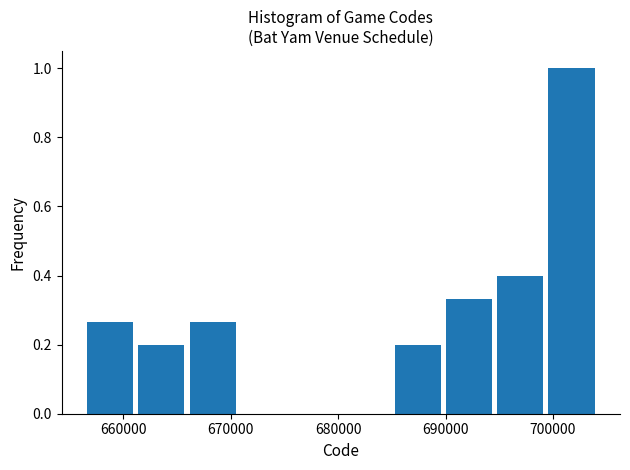

Reading left to right, list every bar in this chart as the range it spans on the x-axis followed by its height. Neither the bar edges nor the heights are printed on the chart, so give them approximately, as read against the axes.

657000 to 661000: 0.26
661000 to 666000: 0.20
666000 to 671000: 0.26
671000 to 676000: 0
676000 to 680000: 0
680000 to 685000: 0
685000 to 690000: 0.20
690000 to 695000: 0.34
695000 to 700000: 0.40
700000 to 704000: 1.00